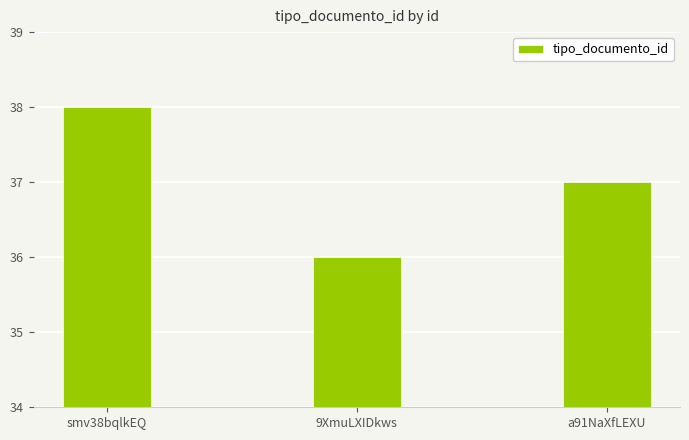

Which label corresponds to the largest value in the chart?

smv38bqlkEQ